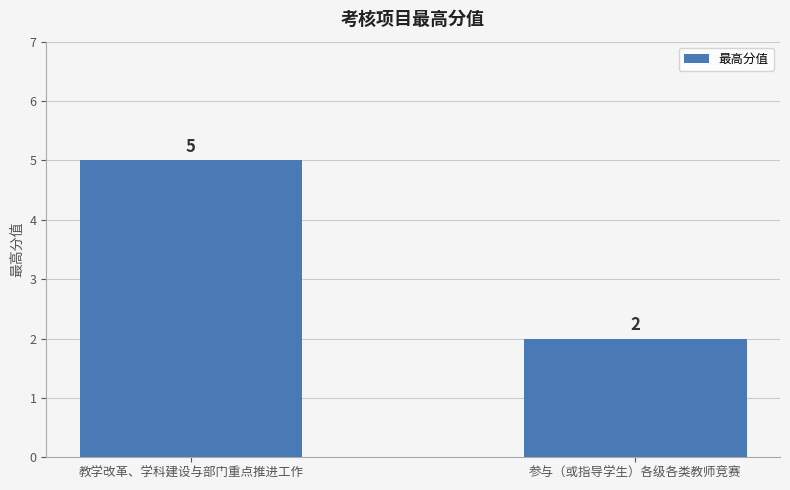

Reading right to left, what are all the values shown in this chart?

参与（或指导学生）各级各类教师竞赛=2	教学改革、学科建设与部门重点推进工作=5